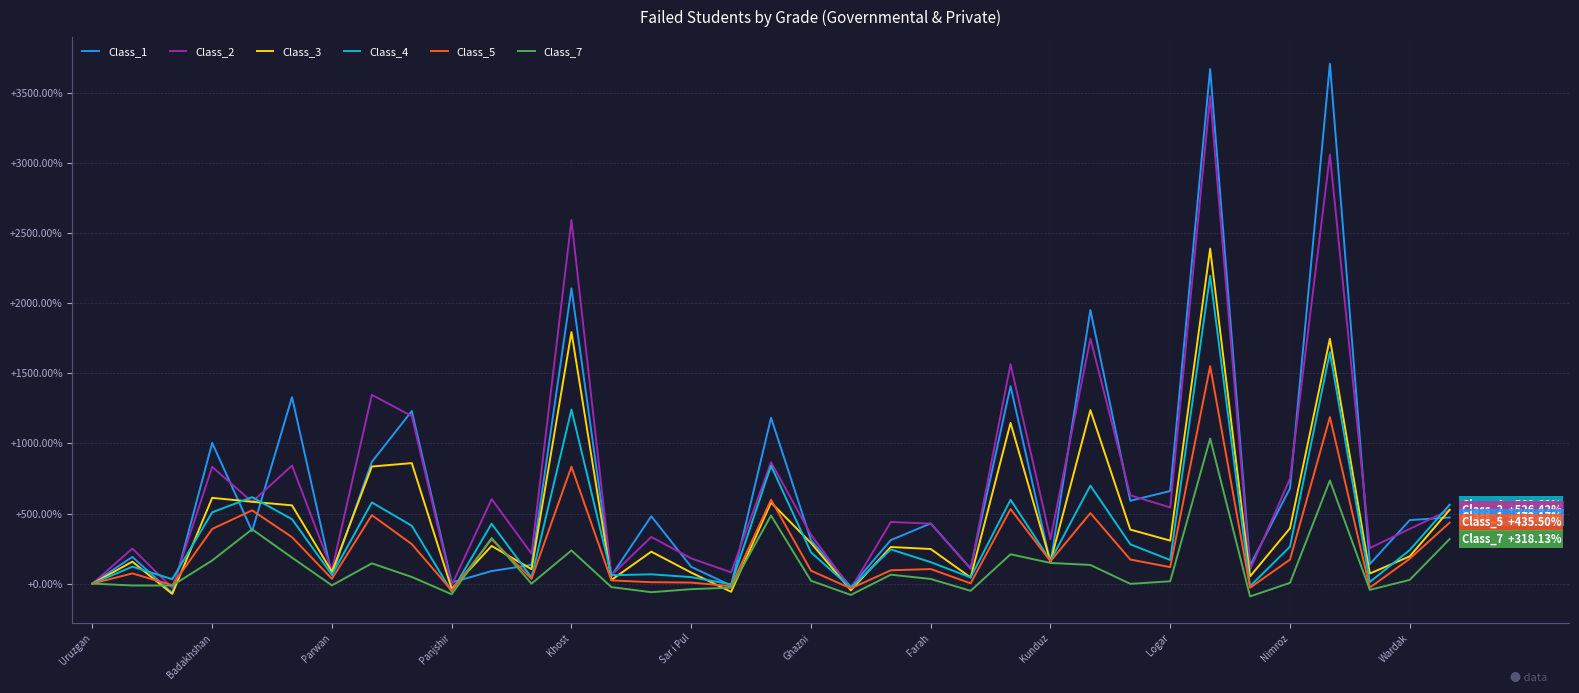

What is the maximum value shown in the chart?

3709.6